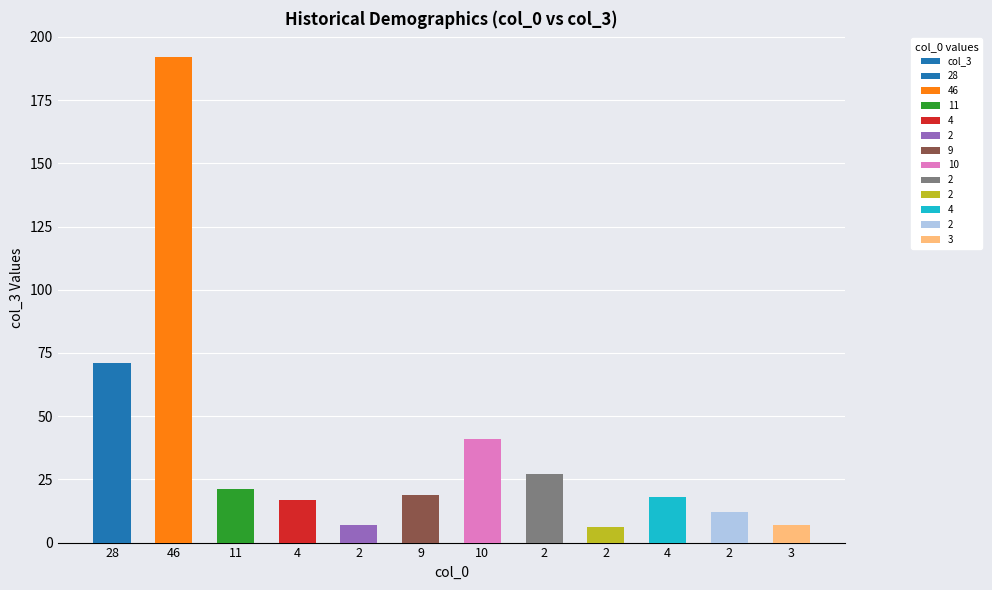

At which label is the value closest to 99?

28